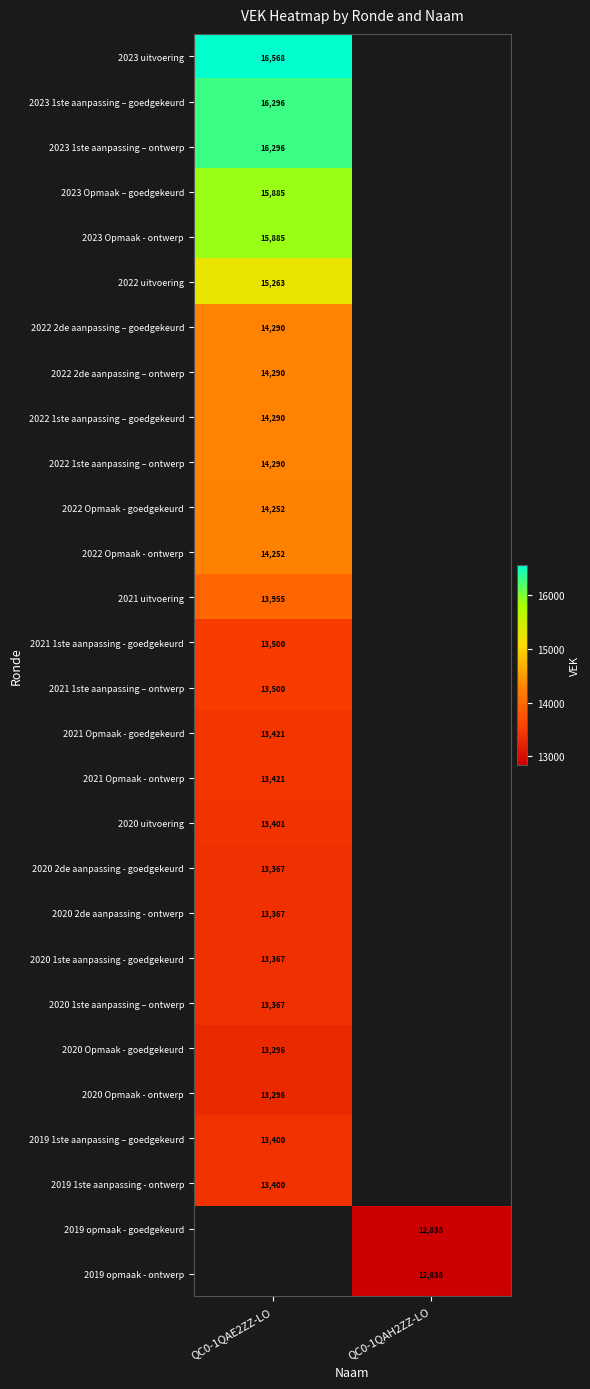

The 2020 Opmaak - ontwerp series shows 13296 at QC0-1QAE2ZZ-LO. True or false?

True